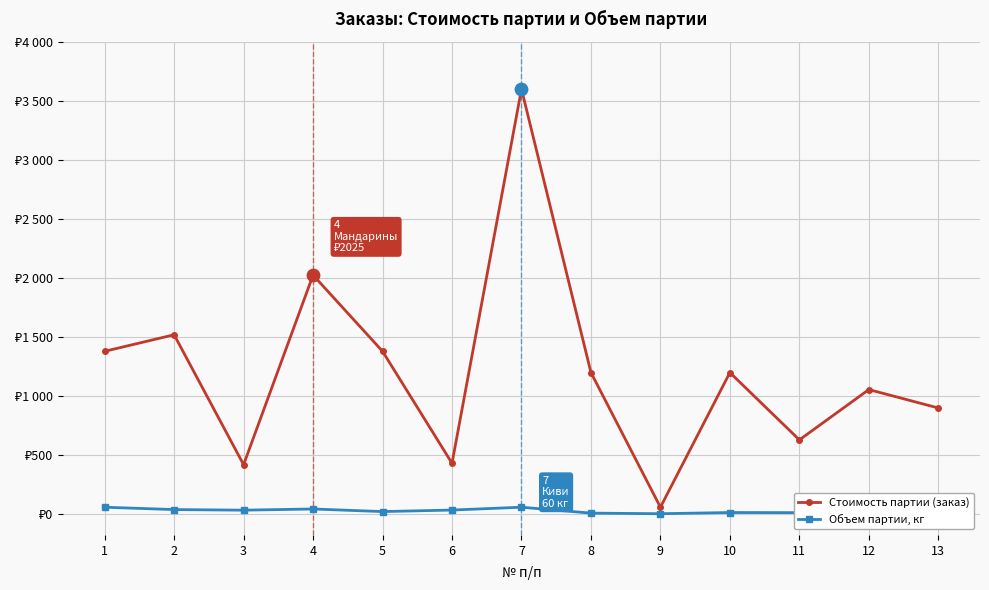

What are all the series names shown in the legend?

Стоимость партии (заказ), Объем партии, кг